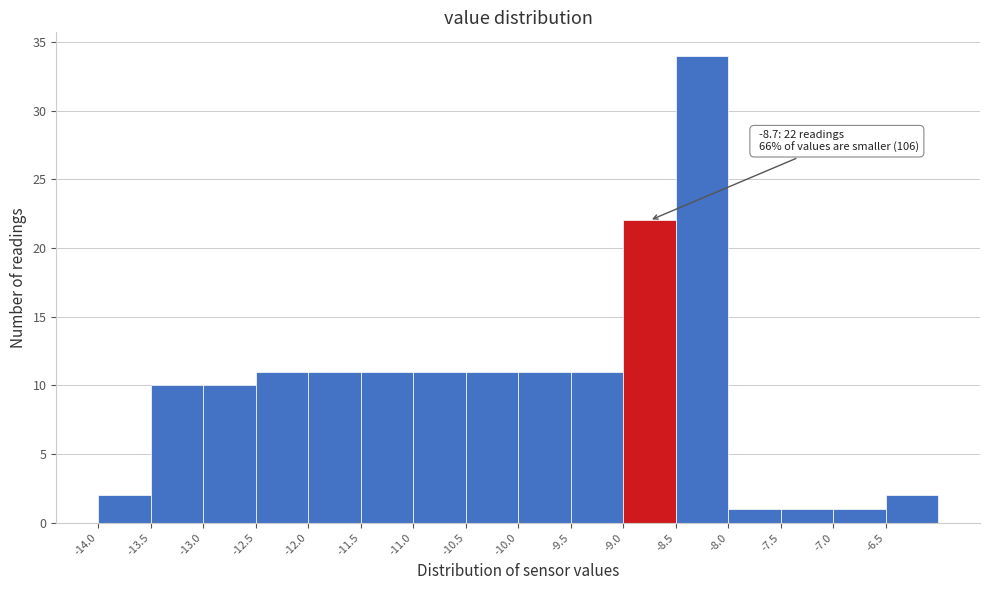

Over which range of the x-axis is the bar tallest?

-8.5 to -8.0